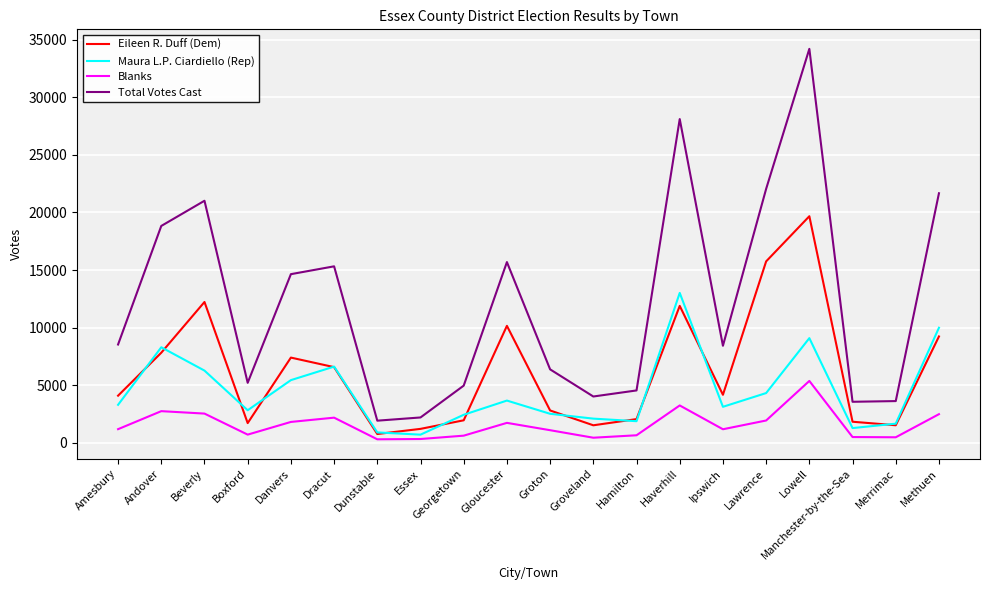

What is the total value across all series at Essex?

4360